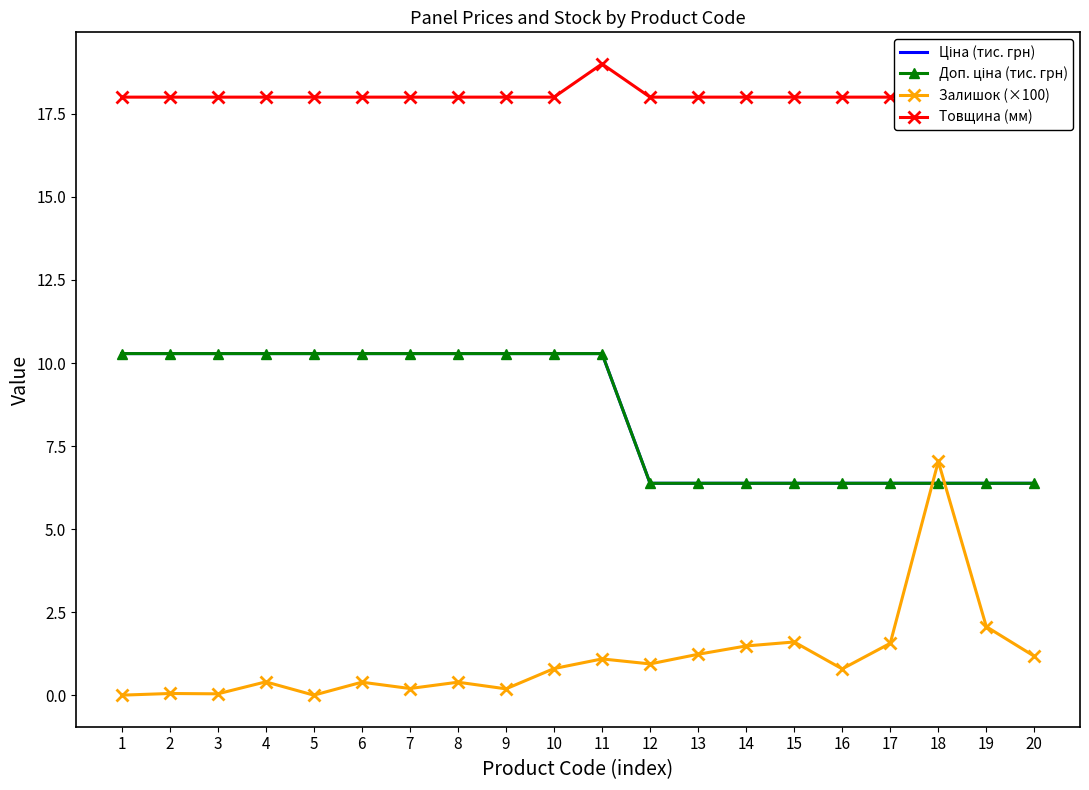

Read the Ціна (тис. грн) value at 6.

10.3